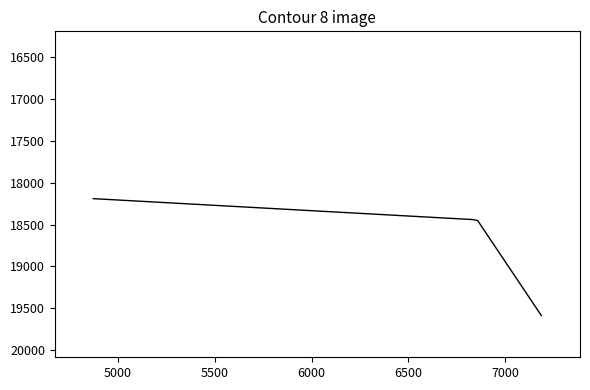

What is the greatest value displayed?

19587